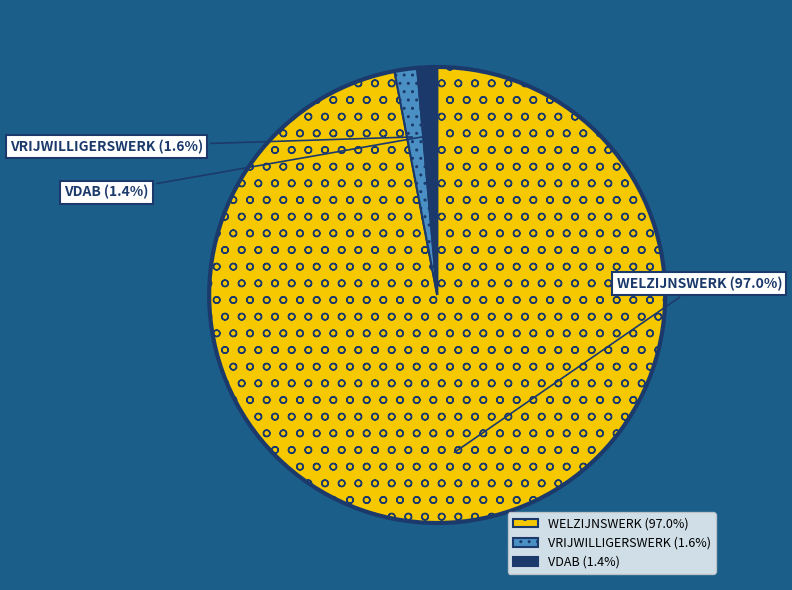

Is it true that VDAB is 11% of the pie?

False